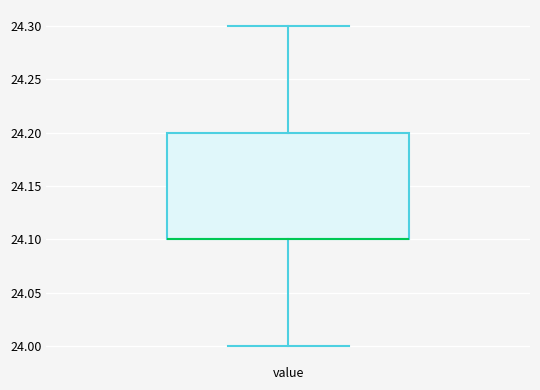

Transcribe this box plot: give where the median line is, the range the box spans, and where the two whiskers end, as read against the y-axis. The values are not printed on the chart, so give them approximately, as read against the axis.

median 24.1 (drawn on the box's lower edge), box 24.1 to 24.2, whiskers 24.0 to 24.3